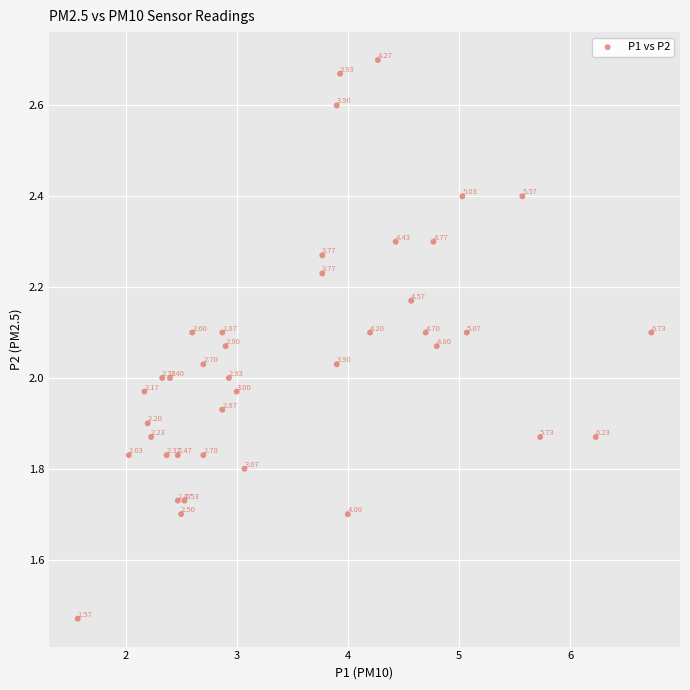

What is the range of Y values (max minus min)?

1.2